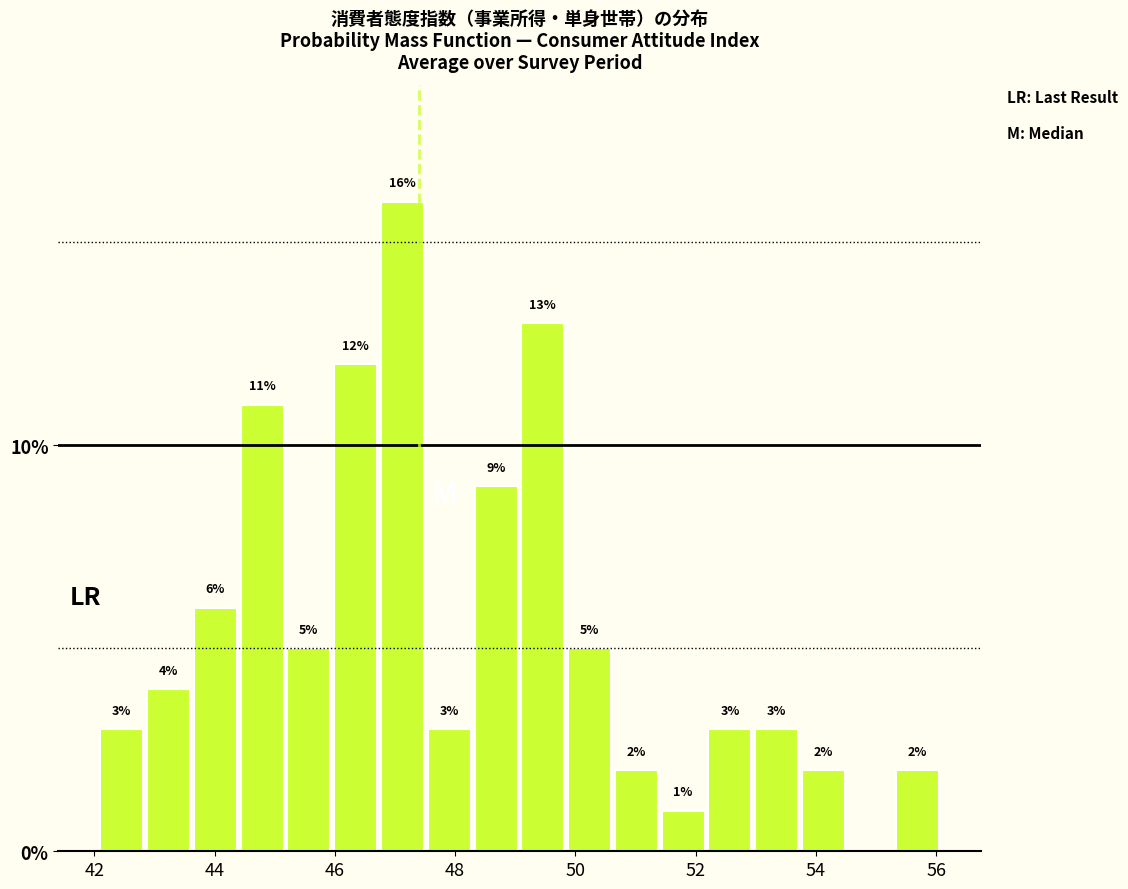

Read against the x-axis, roughly where is the centre of the tallest bar?

47.2